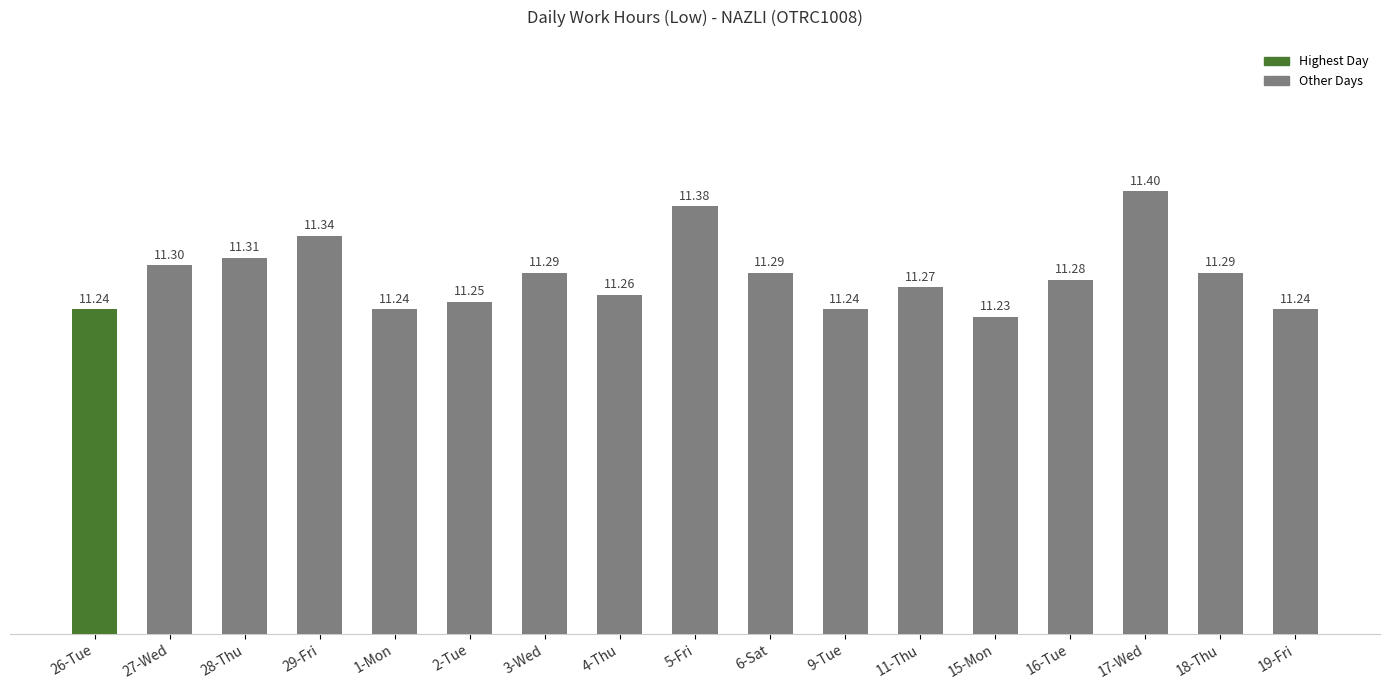

What is the label of the 2nd bar from the right?

18-Thu